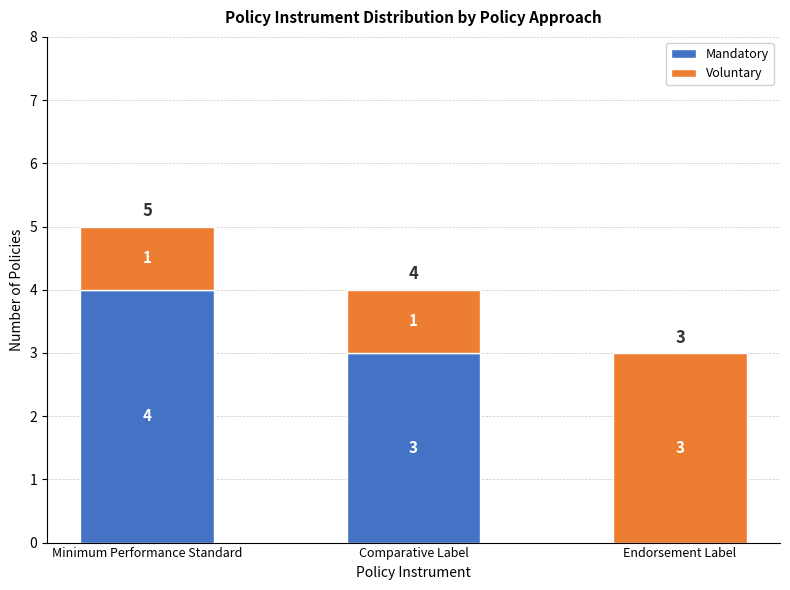

Does the chart contain stacked bars?

Yes